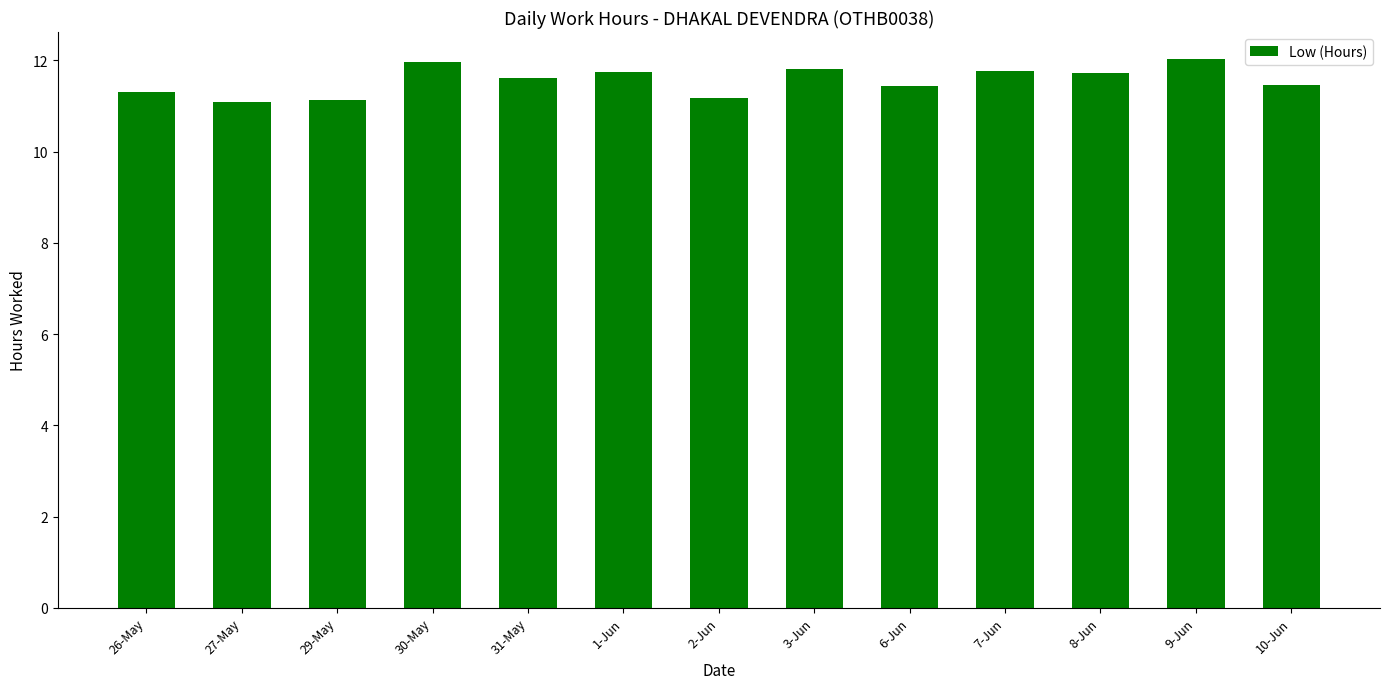

The value at 26-May is 11.3. True or false?

True